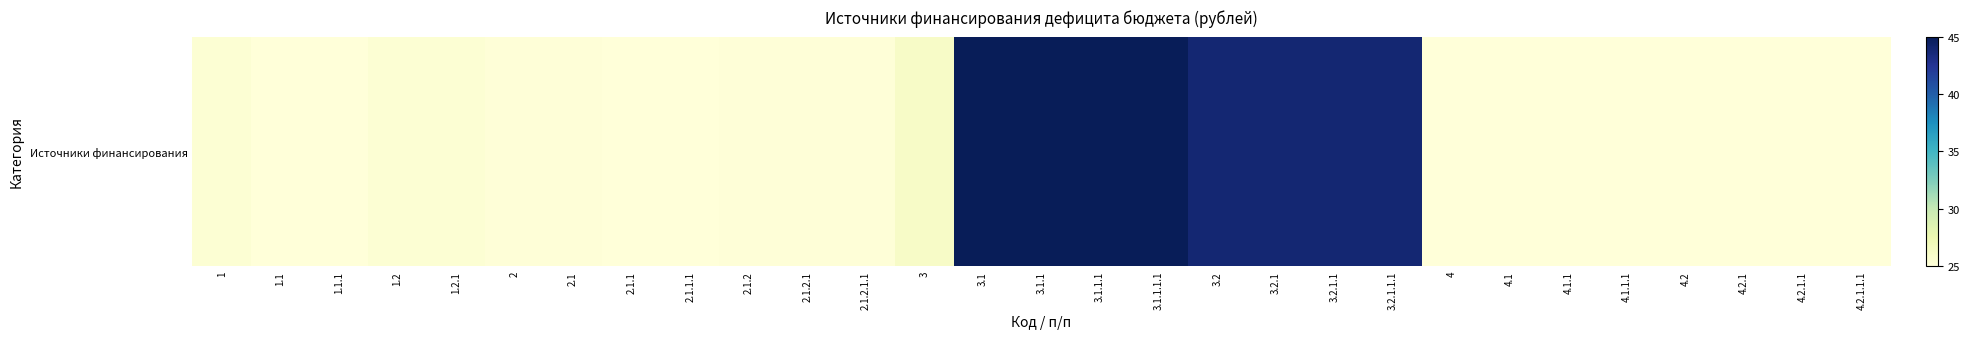

Count the number of categories in the chart.

29